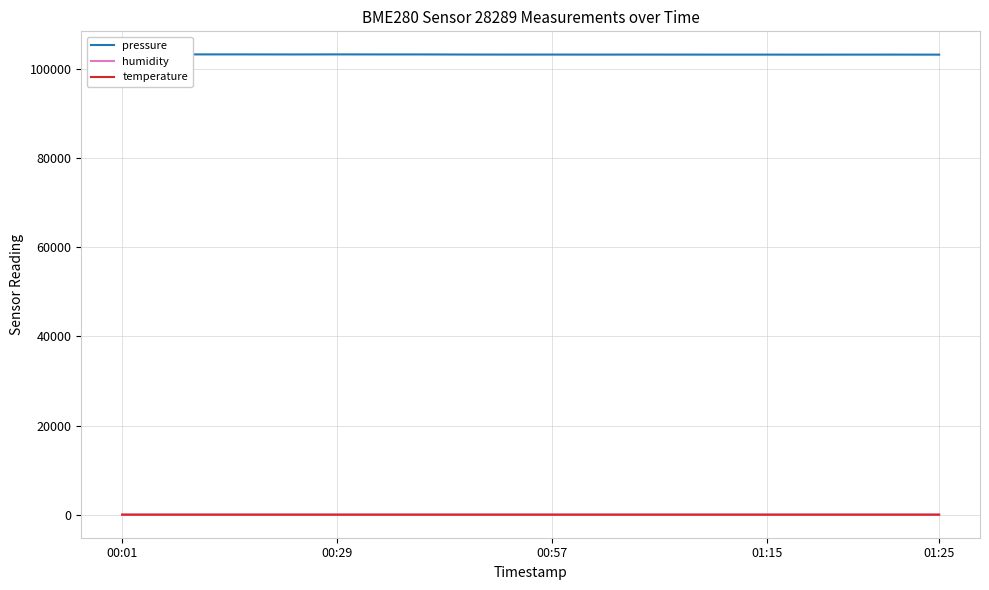

Reading left to right, extract all data points from this chart.

pressure: 103288.8	103284.9	103277.3	103274.8	103265.3	103278.9	103269.6	103269.0	103247.1	103238.5	103239.6	103232.2	103239.6	103234.0	103228.6	103230.1	103223.5	103229.4	103231.6	103224.9
humidity: 60.8	60.6	60.6	61.6	61.5	61.0	60.8	61.2	61.6	61.4	61.6	61.2	61.9	61.9	61.9	61.7	61.6	61.4	61.8	61.9
temperature: 7.3	7.3	7.4	7.1	7.2	7.2	7.3	7.3	7.1	7.2	7.1	7.3	7.1	7.1	7.1	7.2	7.2	7.3	7.2	7.2